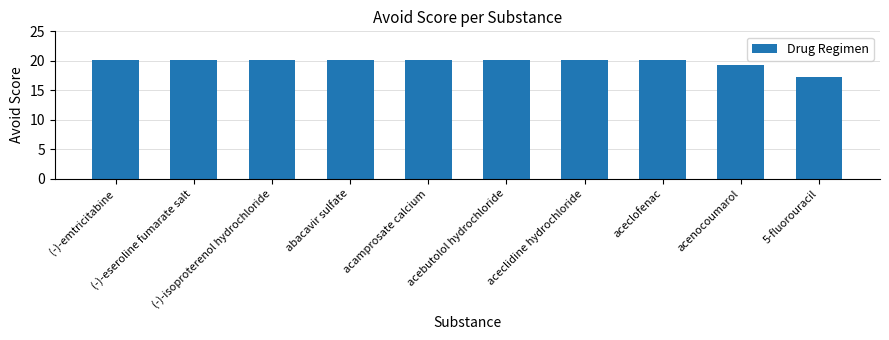

Count the number of values greater than 20.

8